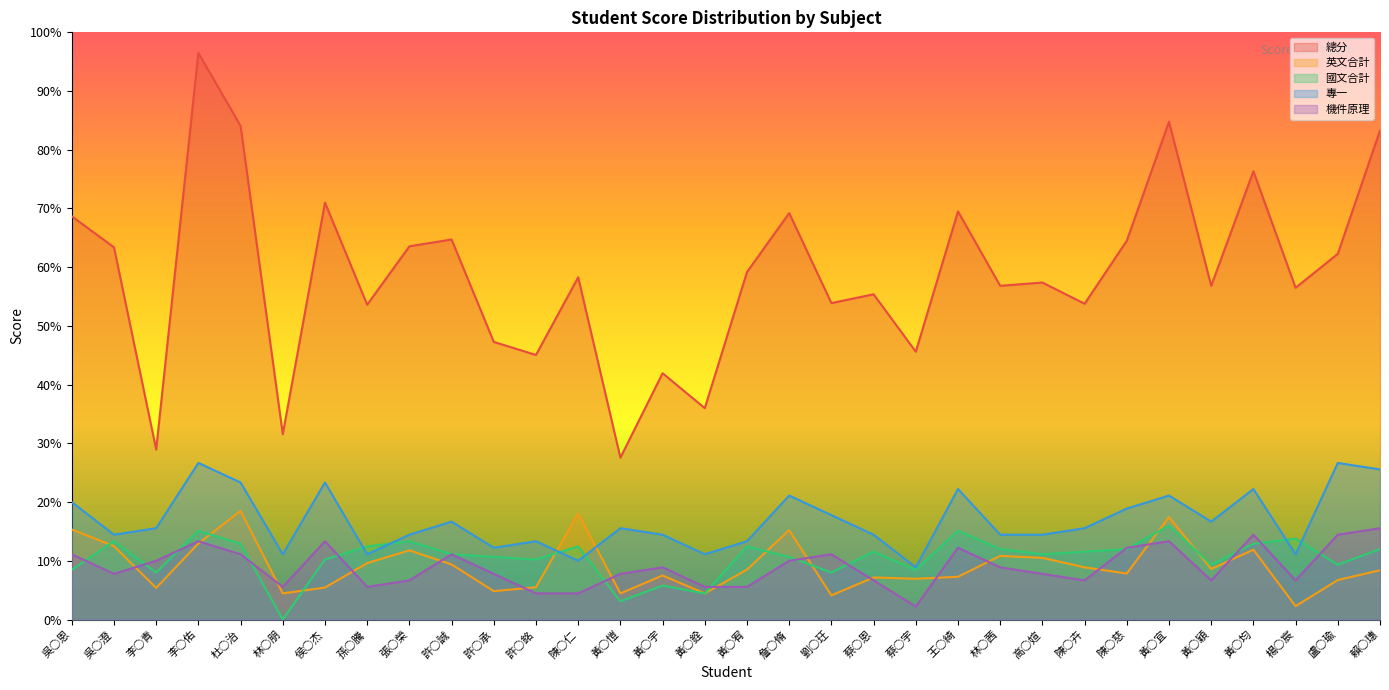

How many lines are shown in the chart?

5